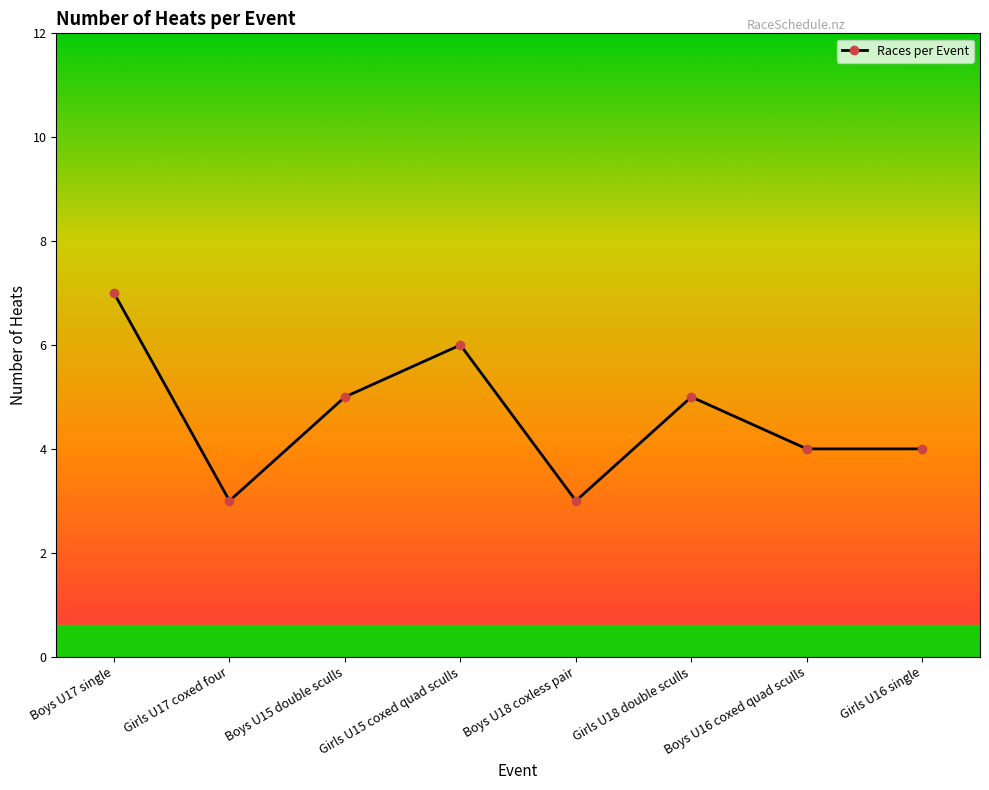

What is the average value?

5